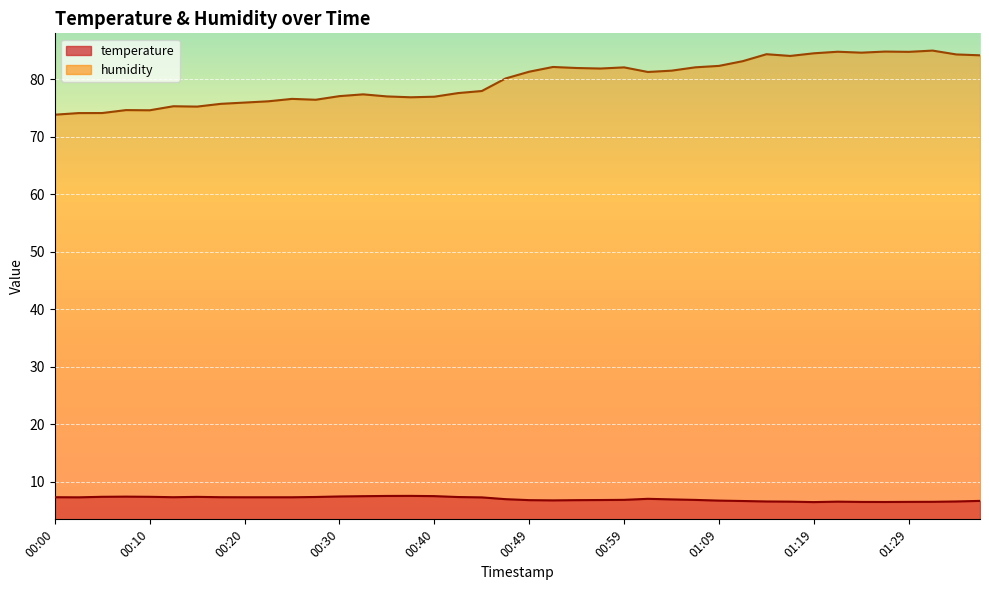

Which category has the highest value in the humidity series?

01:31